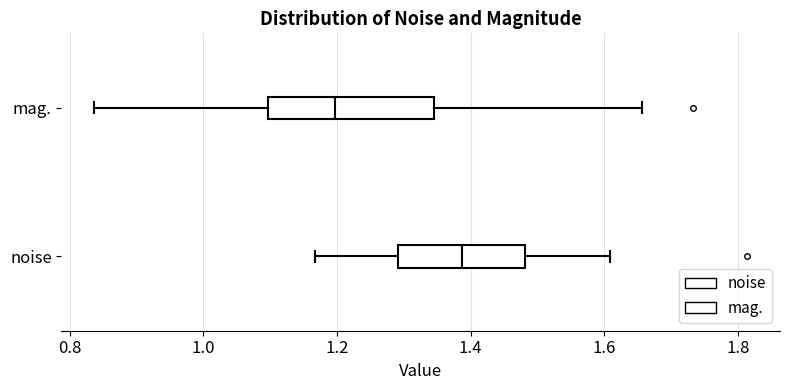

Reading bottom to top, transcribe this box plot: for each box, give where its median line is, the range the box spans, and where its two whiskers end, as read against the x-axis. The values are not printed on the chart, so give them approximately, as read against the axis.

noise: median 1.38, box 1.30 to 1.48, whiskers 1.16 to 1.60
mag.: median 1.20, box 1.10 to 1.34, whiskers 0.84 to 1.66